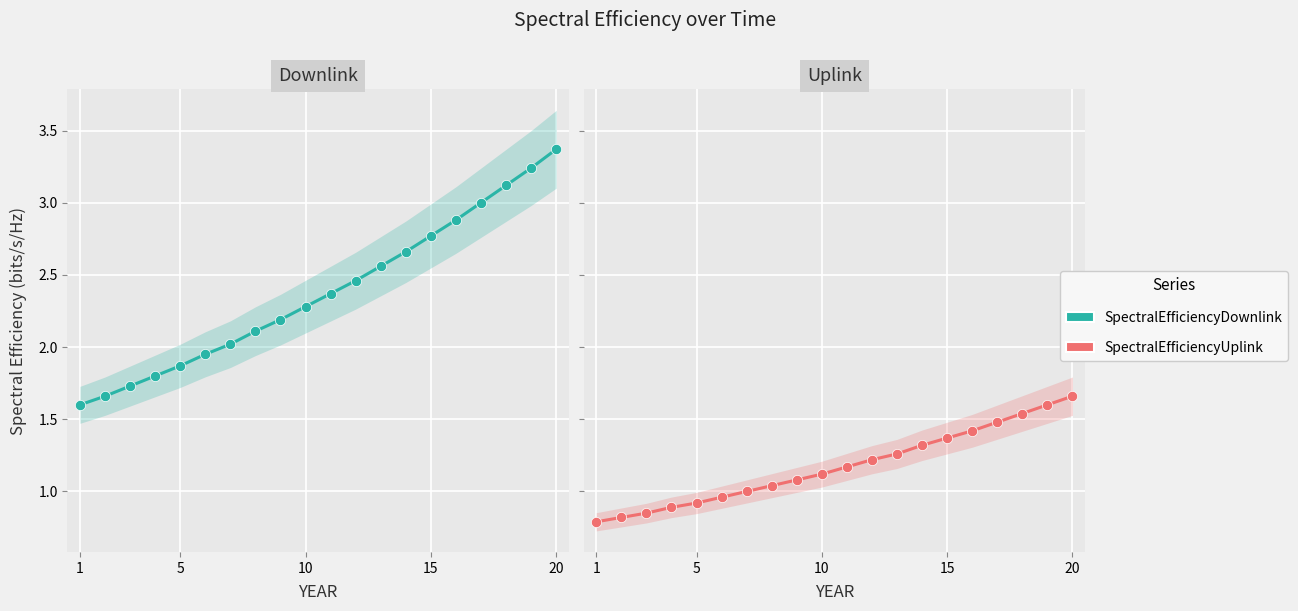

Which series contains the highest Y value?

SpectralEfficiencyDownlink